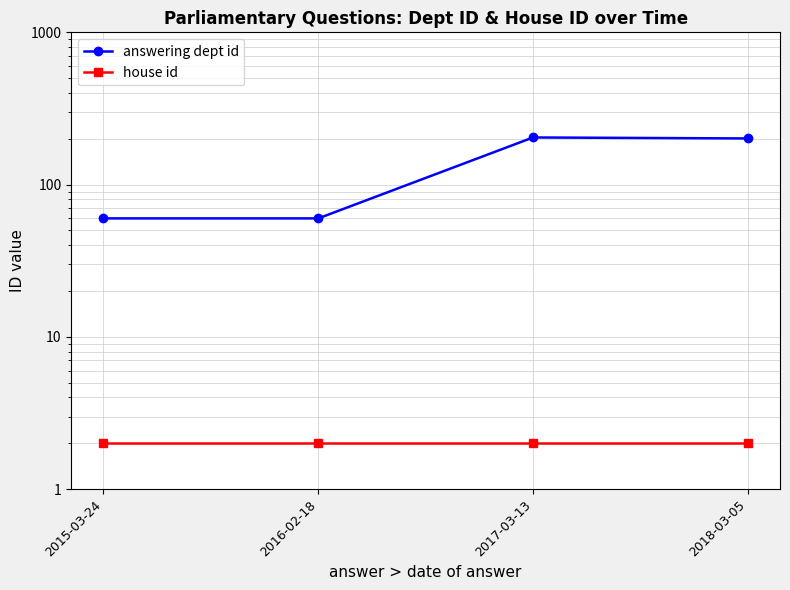

Count the number of categories in the chart.

4